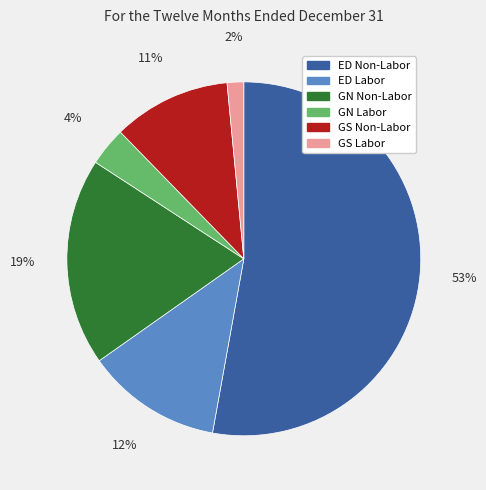

How many slices are in this pie chart?

6